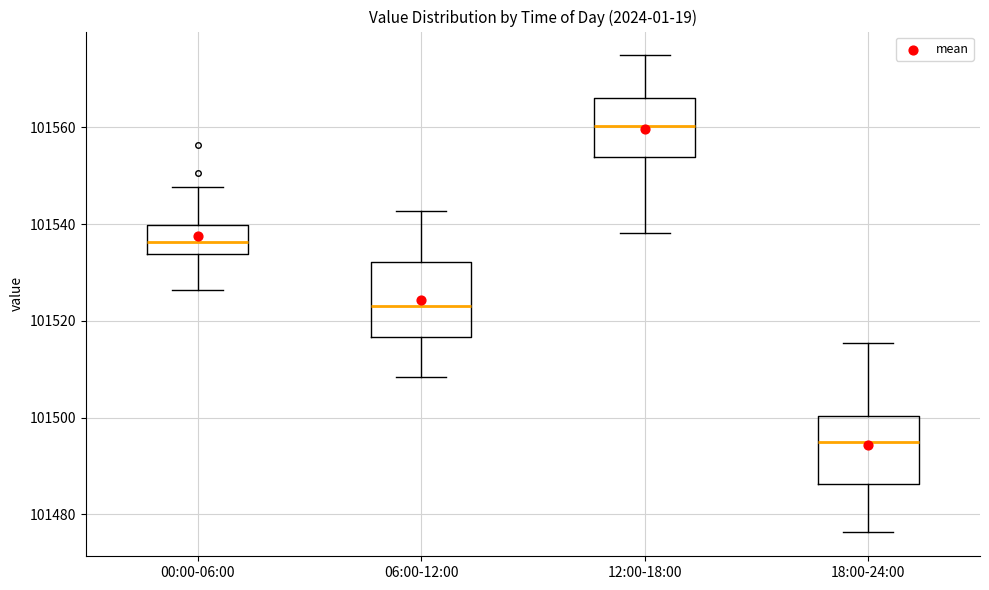

Reading left to right, read every box against the y-axis: the position of its median line, the range the box covers, and the ends of its whiskers. The values are not printed on the chart, so give them approximately, as read against the axis.

00:00-06:00: median 101536, box 101534 to 101540, whiskers 101526 to 101548
06:00-12:00: median 101524, box 101516 to 101532, whiskers 101508 to 101542
12:00-18:00: median 101560, box 101554 to 101566, whiskers 101538 to 101574
18:00-24:00: median 101494, box 101486 to 101500, whiskers 101476 to 101516